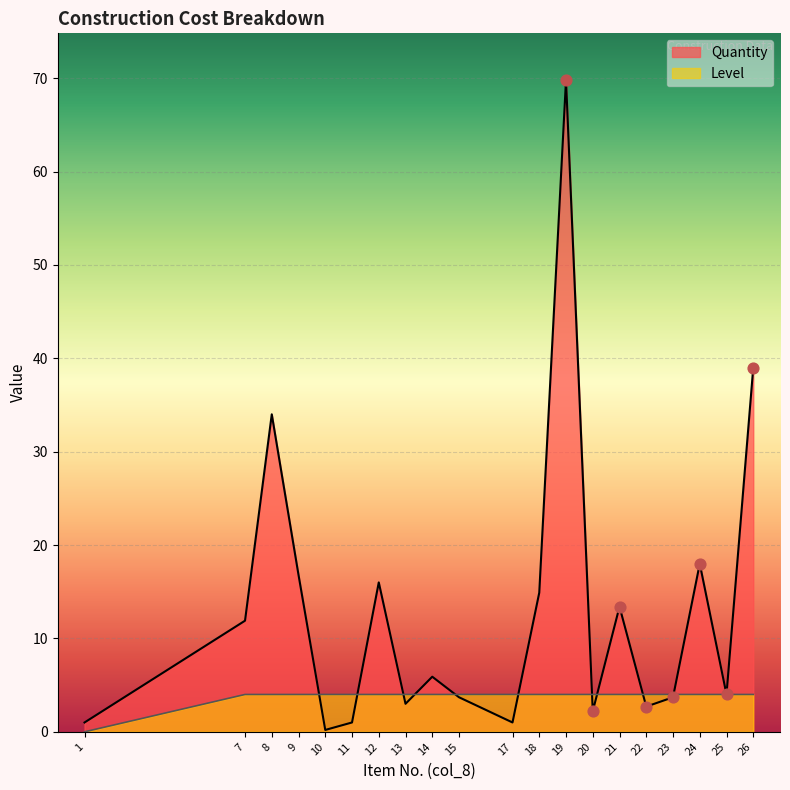

At how many categories does at least one series exceed 42?

1